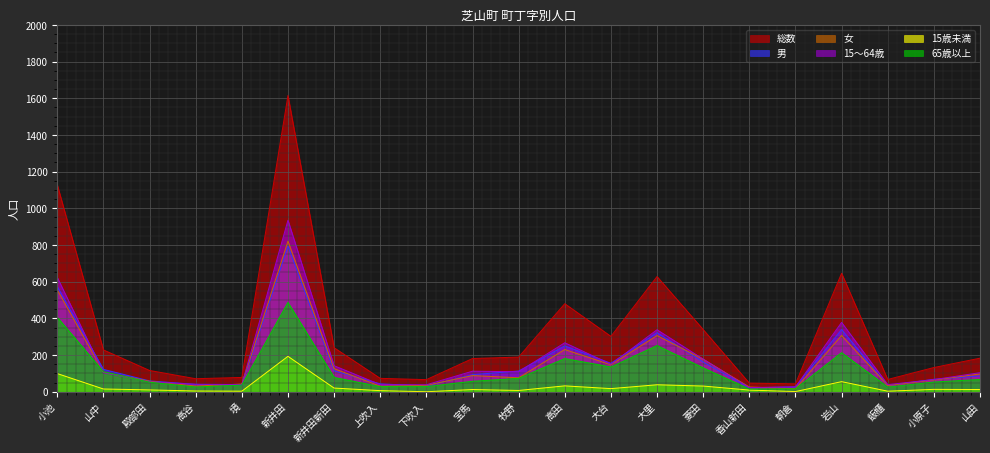

True or false: 女 and 15～64歳 cross at least once.

True